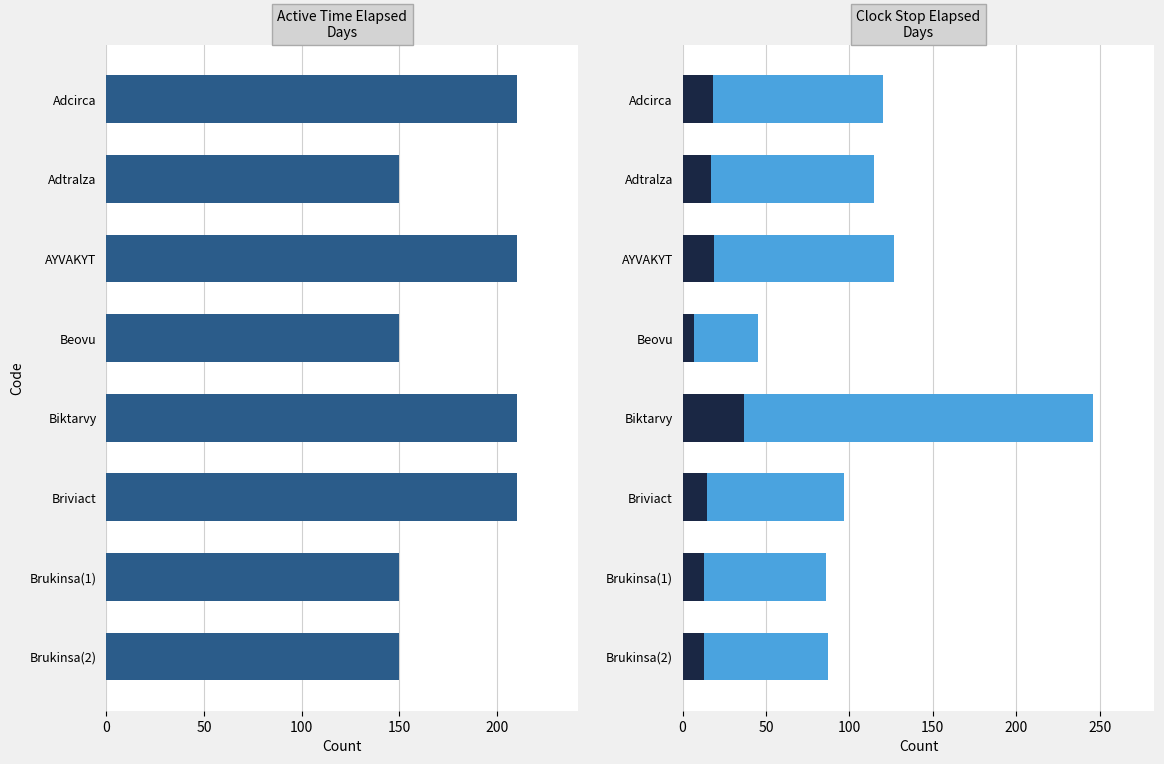

Rank the series by their maximum value, from highest to lowest.

Clock Stop Elapsed, Active Time Elapsed, Clock Stop (subset)